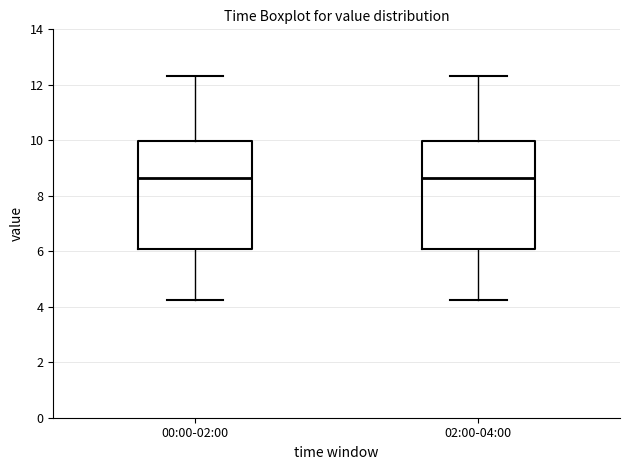

Where does the upper whisker of the box for 00:00-02:00 end on the y-axis? The values are not printed on the chart, so give them approximately, as read against the axis.

12.4